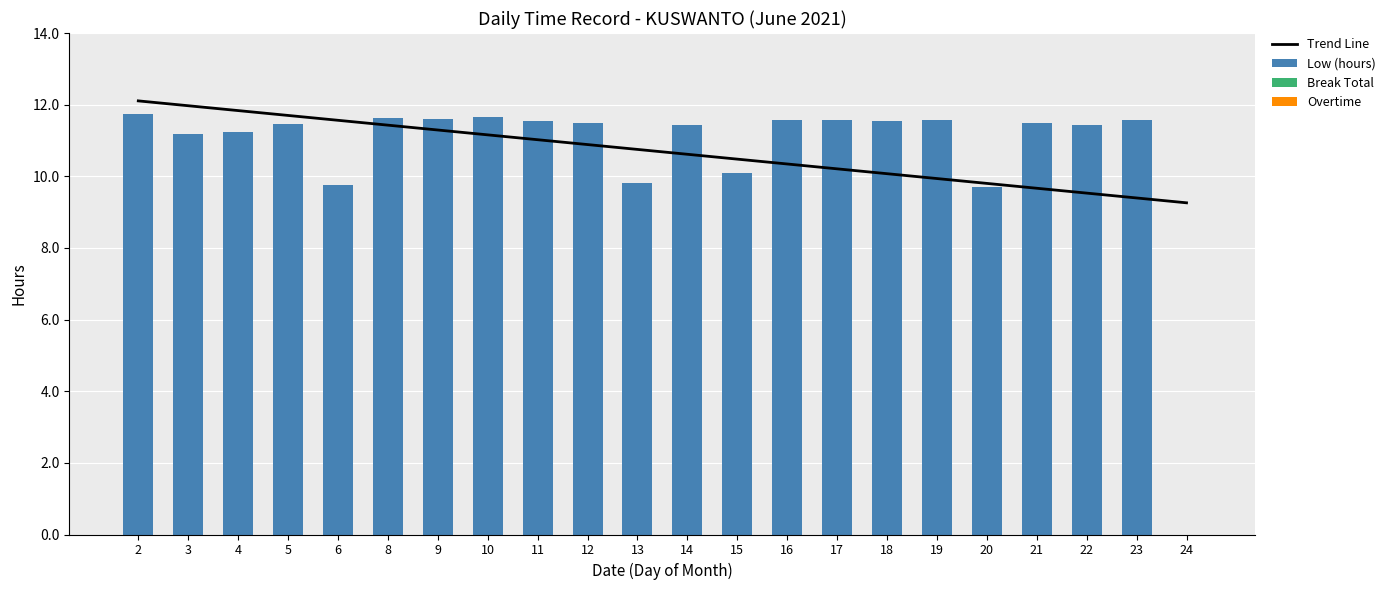

At which label does Overtime reach its minimum?

2